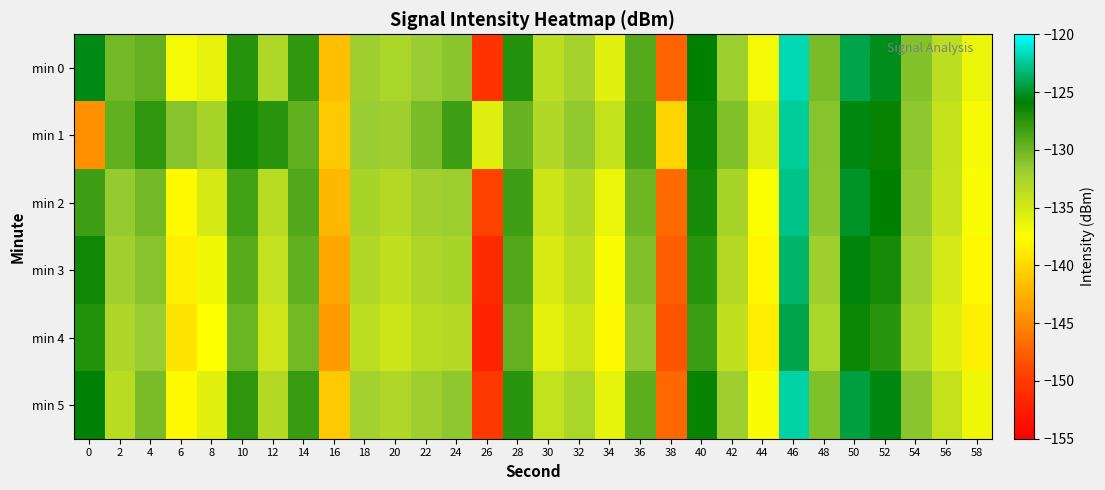

Reading left to right, transcribe all the data shown in this chart.

min 0: 0=-125.4	2=-130.2	4=-129.7	6=-136.9	8=-136.0	10=-127.3	12=-132.9	14=-127.7	16=-141.7	18=-132.0	20=-132.7	22=-131.7	24=-131.1	26=-150.6	28=-127.2	30=-133.7	32=-132.3	34=-135.9	36=-129.1	38=-147.3	40=-125.9	42=-131.8	44=-136.8	46=-121.9	48=-130.5	50=-124.2	52=-125.2	54=-130.8	56=-133.8	58=-136.4
min 1: 0=-144.5	2=-129.5	4=-127.7	6=-130.9	8=-132.5	10=-126.6	12=-127.5	14=-129.5	16=-141.0	18=-131.7	20=-132.0	22=-130.5	24=-128.3	26=-135.6	28=-129.8	30=-133.1	32=-131.4	34=-134.2	36=-128.7	38=-140.1	40=-126.3	42=-130.8	44=-135.5	46=-122.4	48=-131.0	50=-125.6	52=-126.2	54=-131.3	56=-134.1	58=-137.0
min 2: 0=-128.3	2=-131.5	4=-130.2	6=-137.8	8=-135.1	10=-128.4	12=-133.5	14=-128.9	16=-142.1	18=-132.5	20=-133.2	22=-132.1	24=-131.8	26=-149.3	28=-128.3	30=-134.5	32=-133.1	34=-136.4	36=-130.0	38=-146.8	40=-126.7	42=-132.5	44=-137.3	46=-122.8	48=-131.2	50=-125.0	52=-126.0	54=-131.5	56=-134.3	58=-137.1
min 3: 0=-126.5	2=-132.1	4=-131.0	6=-138.5	8=-136.7	10=-129.2	12=-134.0	14=-129.5	16=-143.2	18=-133.1	20=-133.9	22=-132.8	24=-132.5	26=-151.2	28=-129.0	30=-135.2	32=-133.8	34=-137.1	36=-130.7	38=-147.5	40=-127.4	42=-133.2	44=-138.0	46=-123.5	48=-131.9	50=-125.7	52=-126.7	54=-132.2	56=-135.0	58=-137.8
min 4: 0=-127.2	2=-132.8	4=-131.7	6=-139.2	8=-137.4	10=-129.9	12=-134.7	14=-130.2	16=-143.9	18=-133.8	20=-134.6	22=-133.5	24=-133.2	26=-151.9	28=-129.7	30=-135.9	32=-134.5	34=-137.8	36=-131.4	38=-148.2	40=-128.1	42=-133.9	44=-138.7	46=-124.2	48=-132.6	50=-126.4	52=-127.4	54=-132.9	56=-135.7	58=-138.5
min 5: 0=-125.8	2=-133.5	4=-130.4	6=-137.9	8=-135.8	10=-127.6	12=-133.2	14=-128.0	16=-141.0	18=-132.2	20=-132.9	22=-131.9	24=-131.3	26=-150.1	28=-127.4	30=-134.0	32=-132.6	34=-136.2	36=-129.4	38=-147.0	40=-126.2	42=-132.0	44=-137.1	46=-122.1	48=-130.8	50=-124.5	52=-125.5	54=-131.1	56=-134.1	58=-136.6